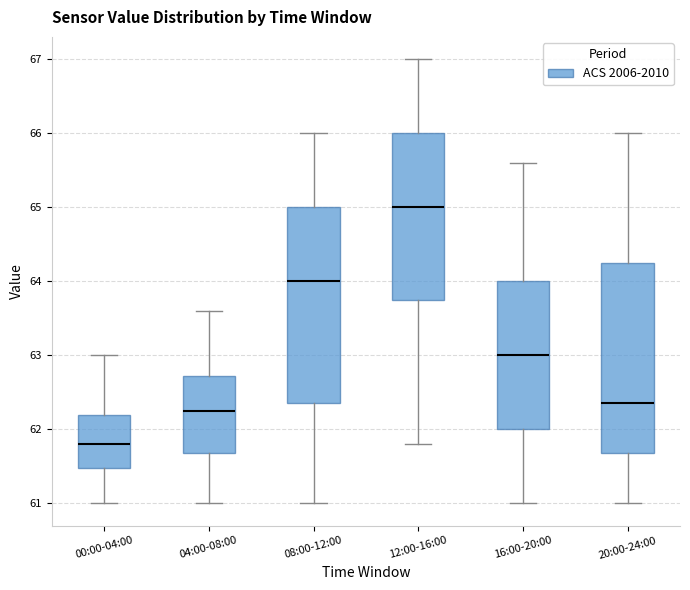

Reading left to right, read every box against the y-axis: the position of its median line, the range the box covers, and the ends of its whiskers. The values are not printed on the chart, so give them approximately, as read against the axis.

00:00-04:00: median 61.8, box 61.5 to 62.2, whiskers 61.0 to 63.0
04:00-08:00: median 62.3, box 61.7 to 62.7, whiskers 61.0 to 63.6
08:00-12:00: median 64.0, box 62.4 to 65.0, whiskers 61.0 to 66.0
12:00-16:00: median 65.0, box 63.8 to 66.0, whiskers 61.8 to 67.0
16:00-20:00: median 63.0, box 62.0 to 64.0, whiskers 61.0 to 65.6
20:00-24:00: median 62.4, box 61.7 to 64.3, whiskers 61.0 to 66.0